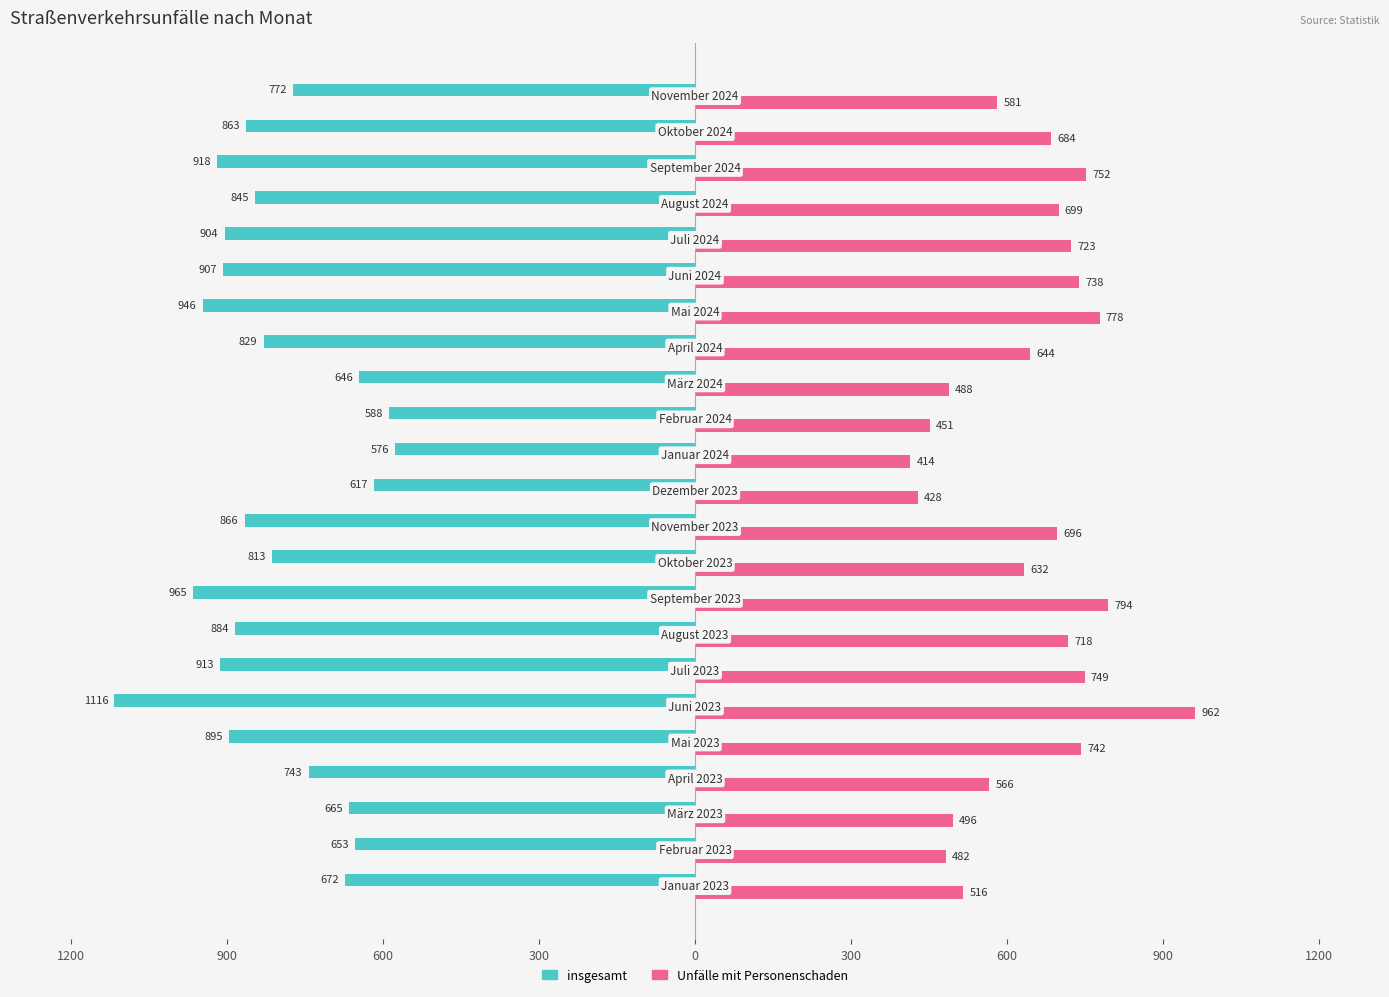

What is the difference between the second highest and second lowest values in the insgesamt series?

377